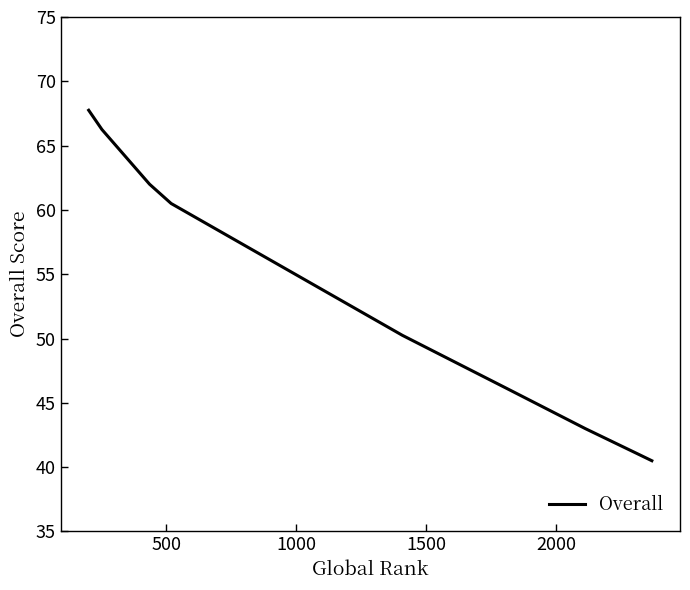

What is the smallest value displayed?

40.5